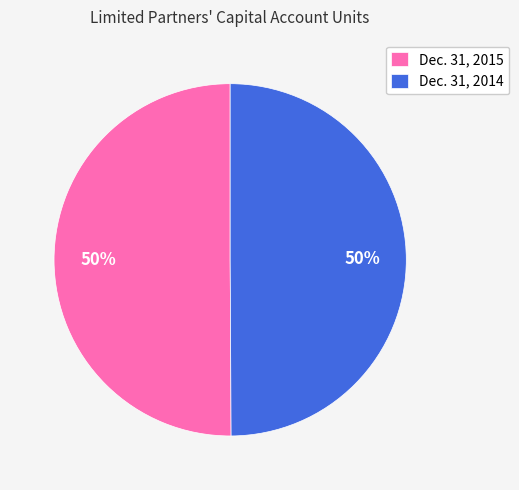

Is the sum of Dec. 31, 2014 and Dec. 31, 2015 greater than half?

Yes